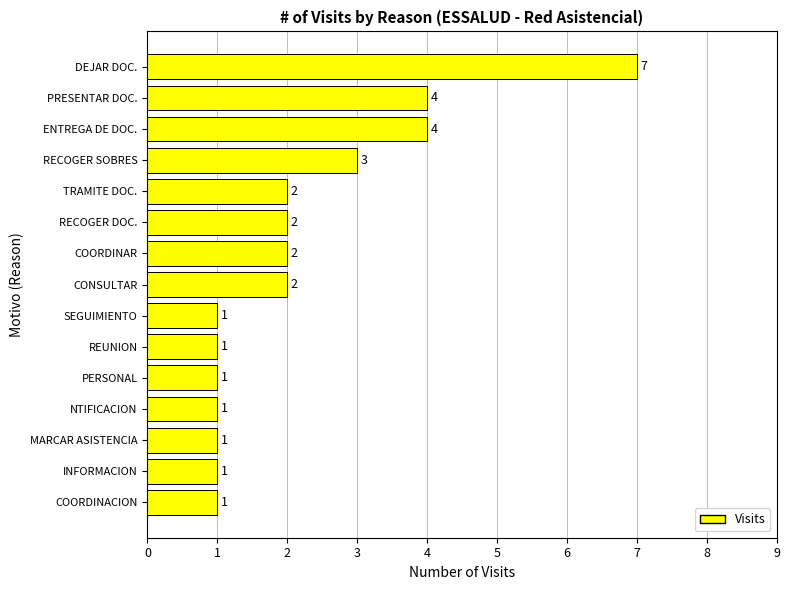

At which category does the chart reach its peak across all series?

DEJAR DOC.